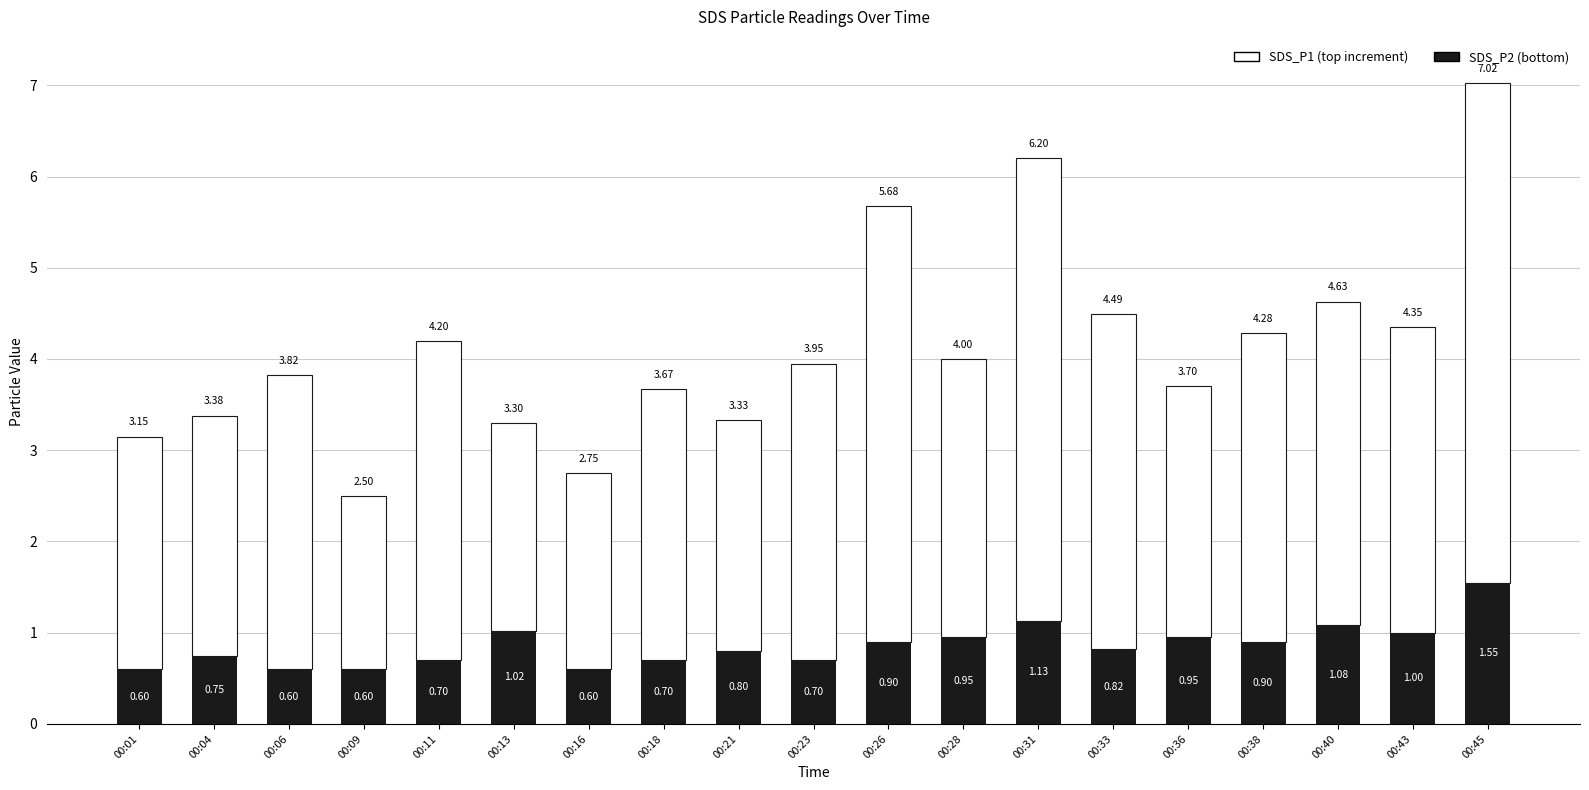

How many bars are there in total?

19